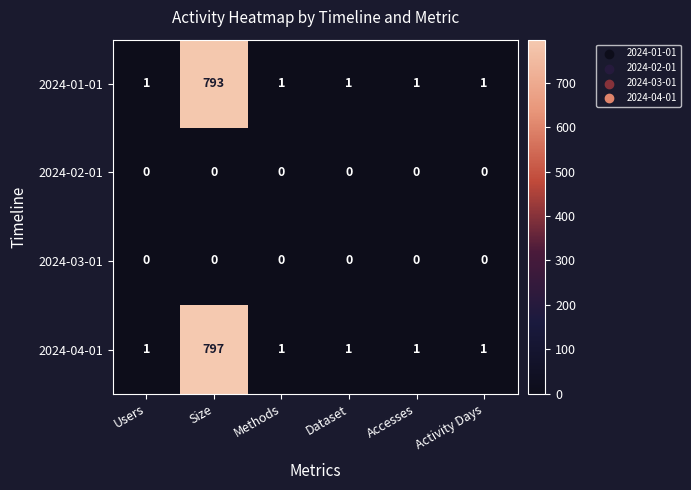

Count the number of categories in the chart.

6